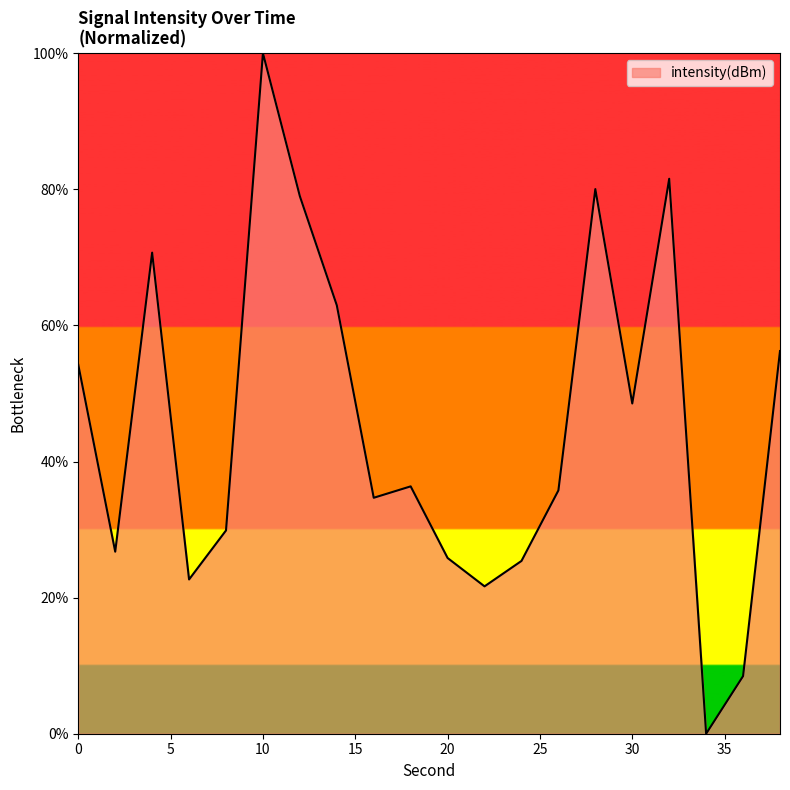

What is the difference between the maximum and minimum values?

100.0